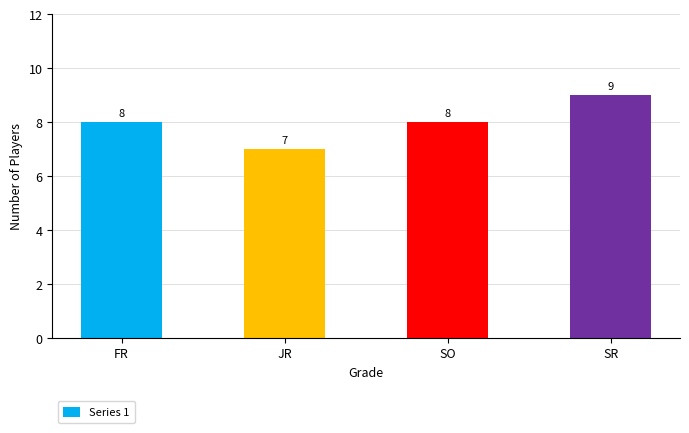

What is the change in value from SO to SR?

+1